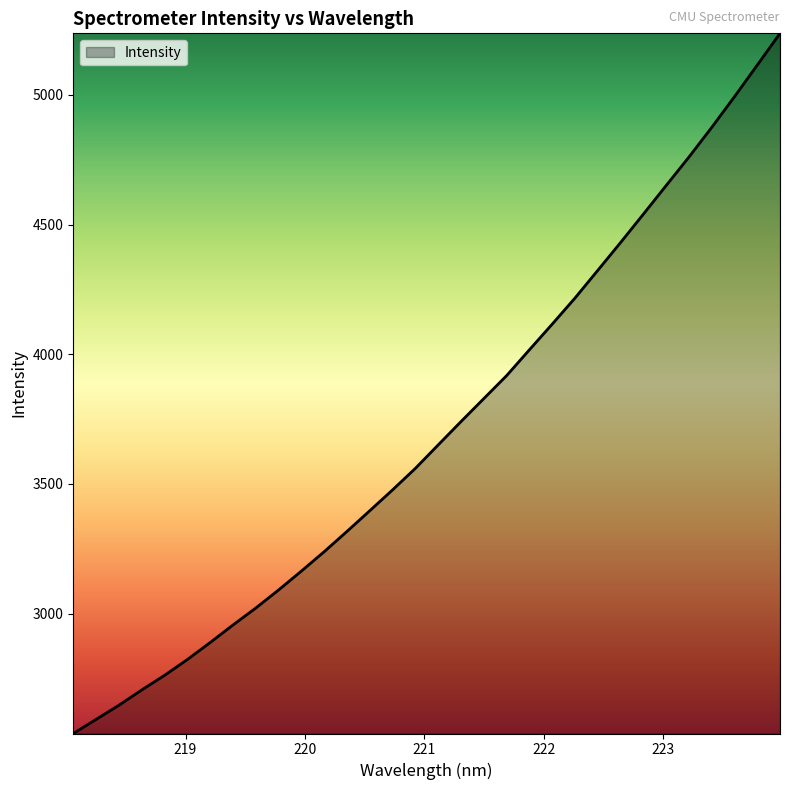

What is the average value?

3706.3